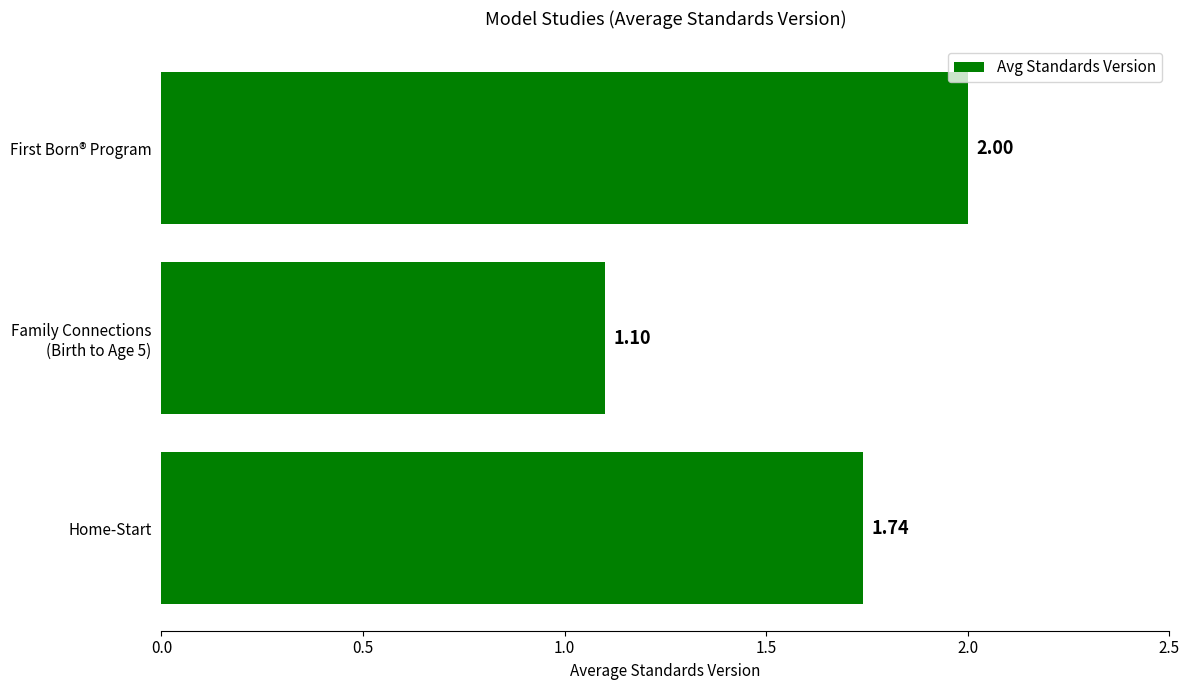

Are the bars grouped side by side (vs. stacked)?

No